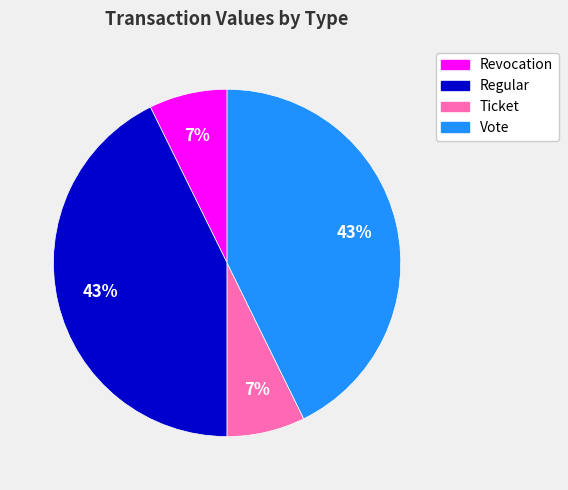

To the nearest percent, what percentage of the pie is Revocation?

7%